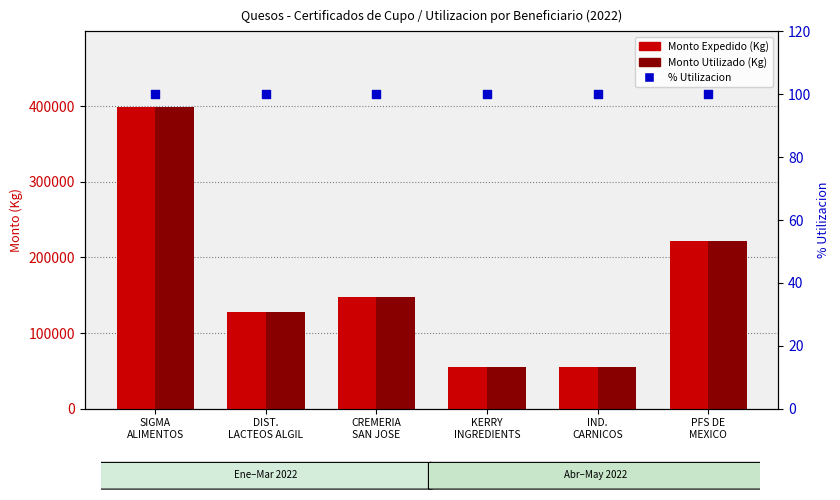

What is the total value across all series at SIGMA
ALIMENTOS?

798231.0